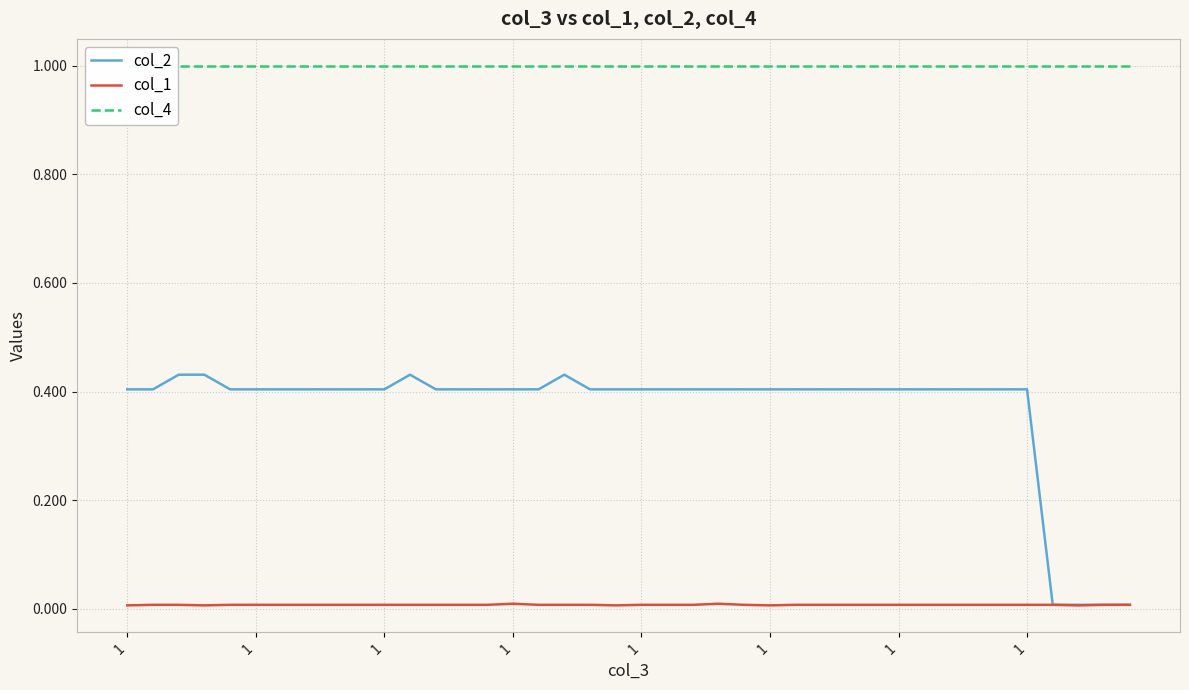

How many distinct data groups are displayed?

3